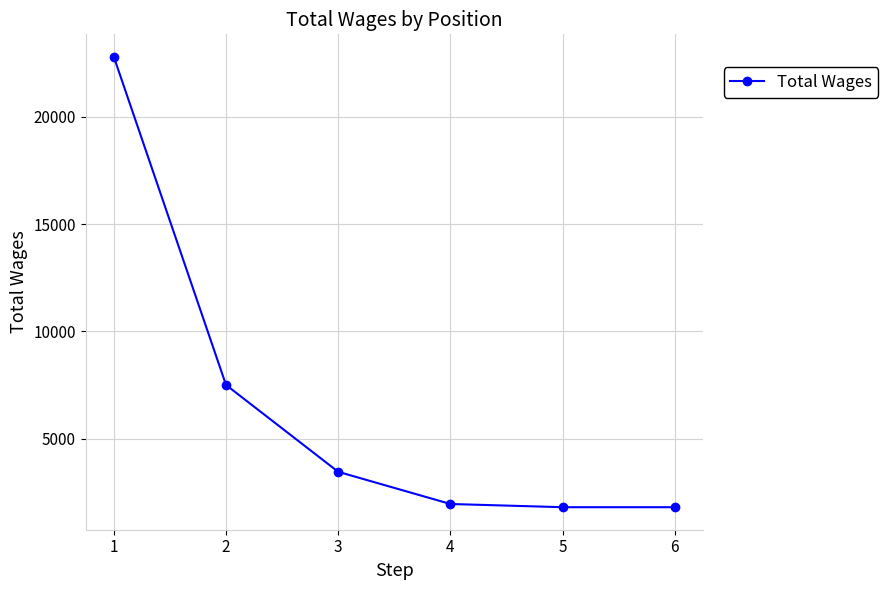

What is the difference between the maximum and minimum values?

21000